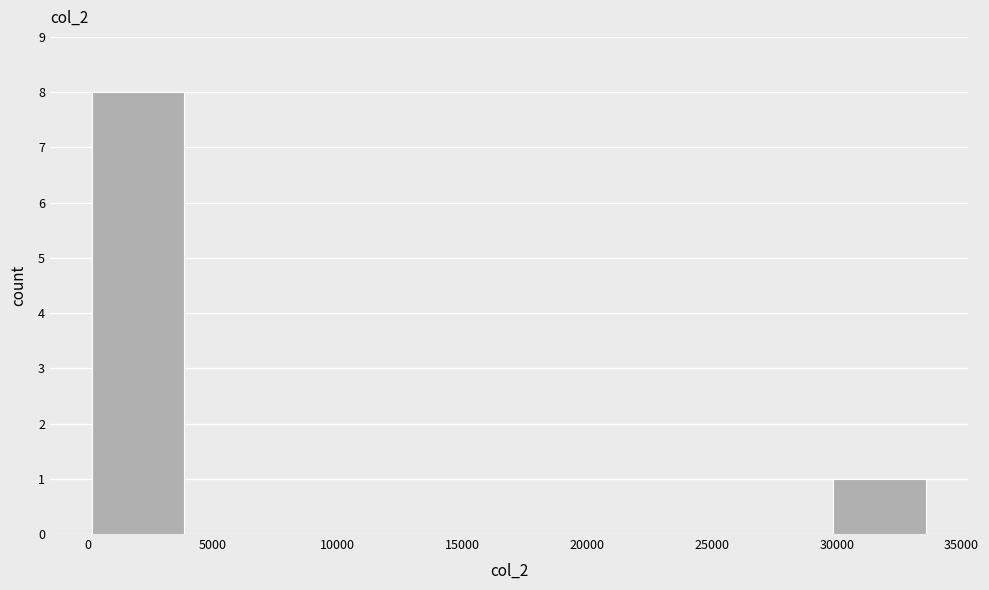

Reading left to right, list every bar in this chart as the range it spans on the x-axis followed by its height. Neither the bar edges nor the heights are printed on the chart, so give them approximately, as read against the axes.

0 to 4000: 8
4000 to 7500: 0
7500 to 11500: 0
11500 to 15000: 0
15000 to 18500: 0
18500 to 22500: 0
22500 to 26000: 0
26000 to 30000: 0
30000 to 33500: 1